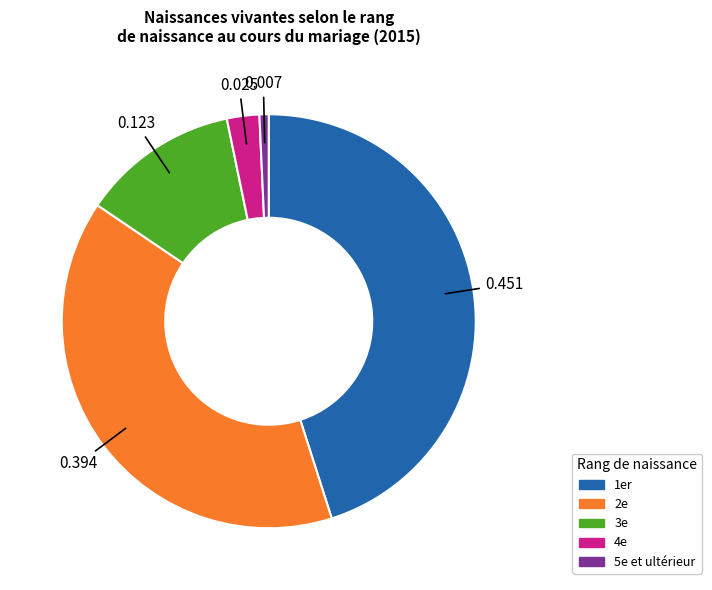

Rank the categories by value from lowest to highest.

5e et ultérieur, 4e, 3e, 2e, 1er